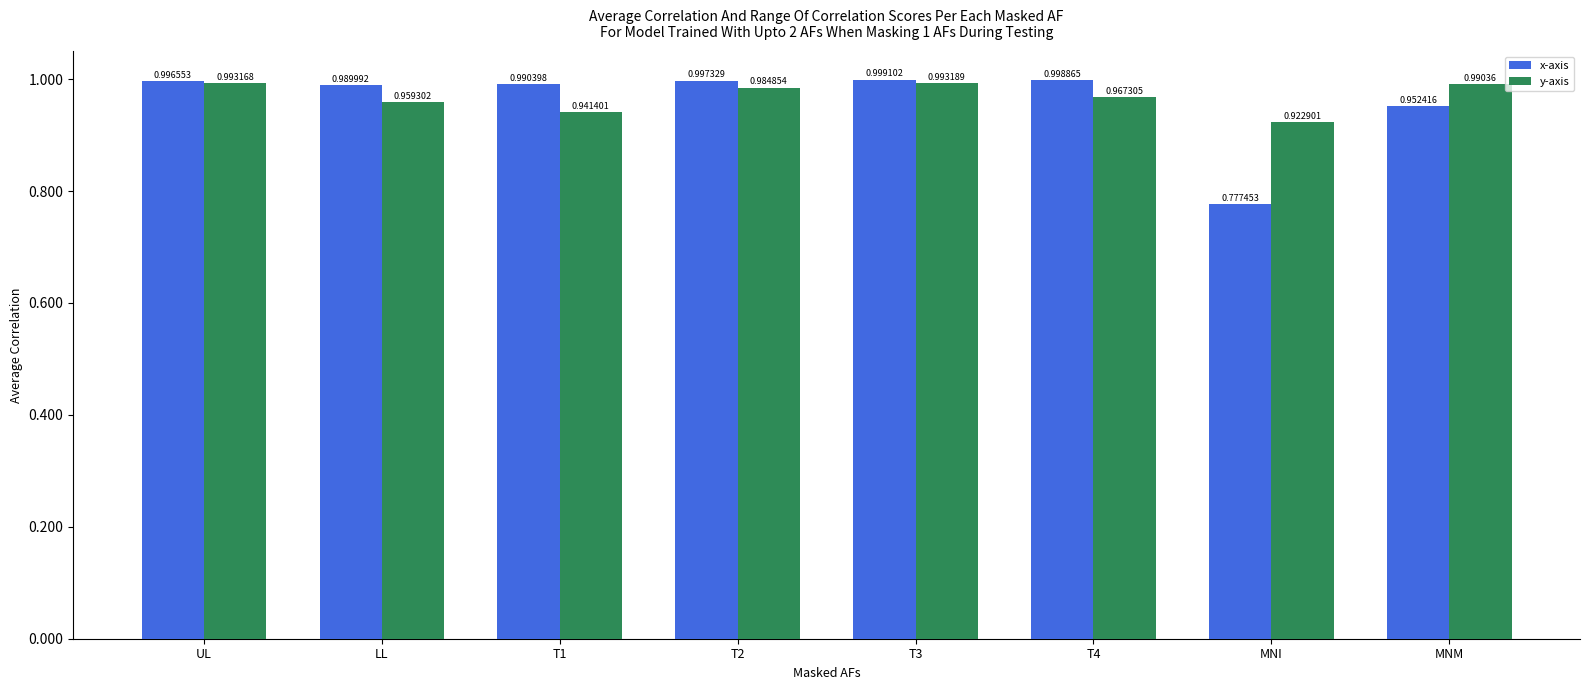

What are all the series names shown in the legend?

x-axis, y-axis